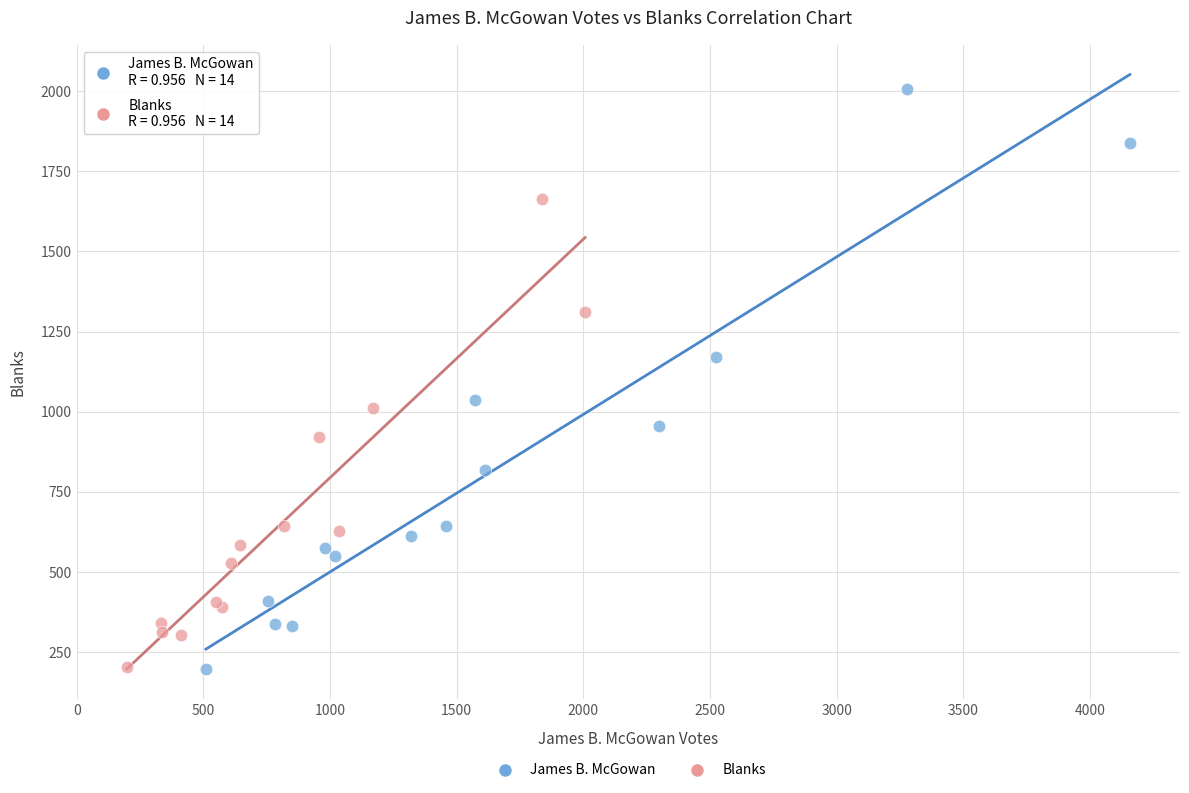

Which series contains the highest Y value?

James B. McGowan